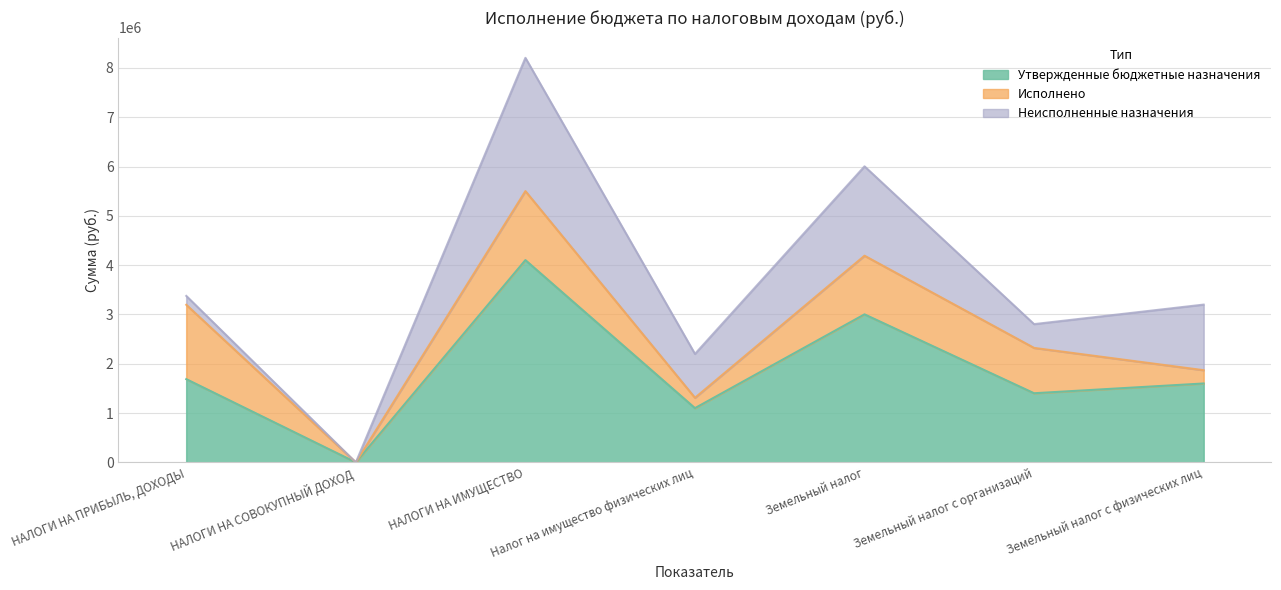

Where is Утвержденные бюджетные назначения nearest to the value 2051000?

НАЛОГИ НА ПРИБЫЛЬ, ДОХОДЫ